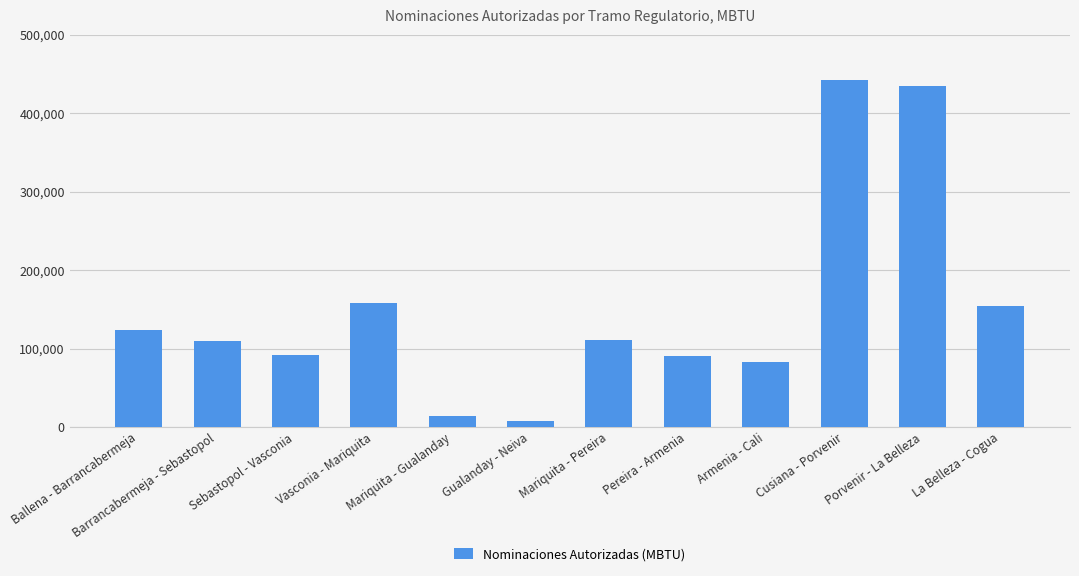

What is the minimum value shown in the chart?

8009